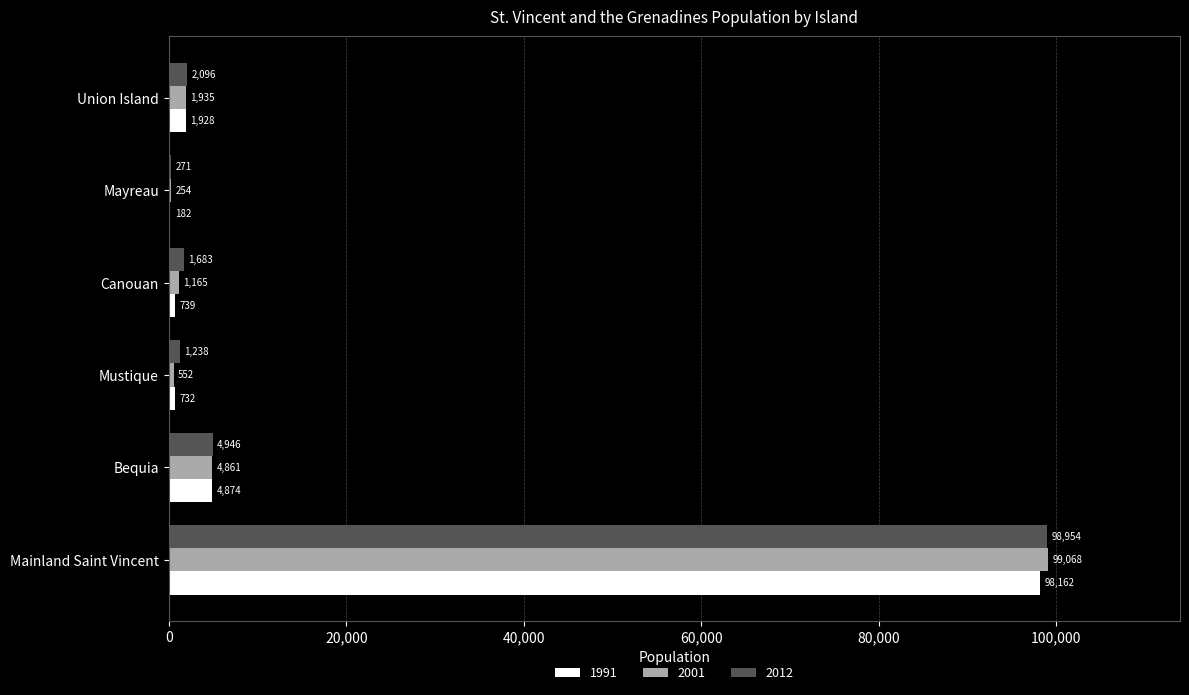

At which category is the sum across all series the highest?

Mainland Saint Vincent